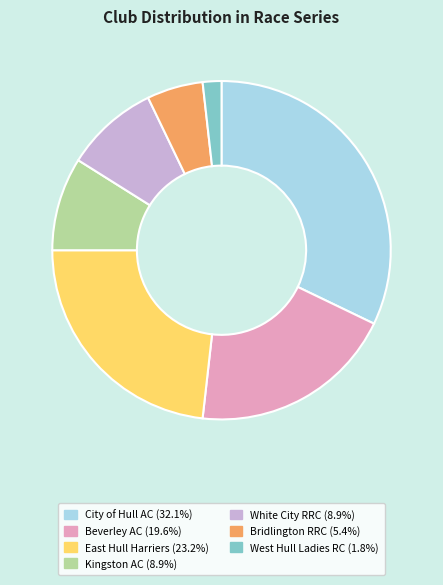

Do West Hull Ladies RC and East Hull Harriers together represent more than half of the pie?

No